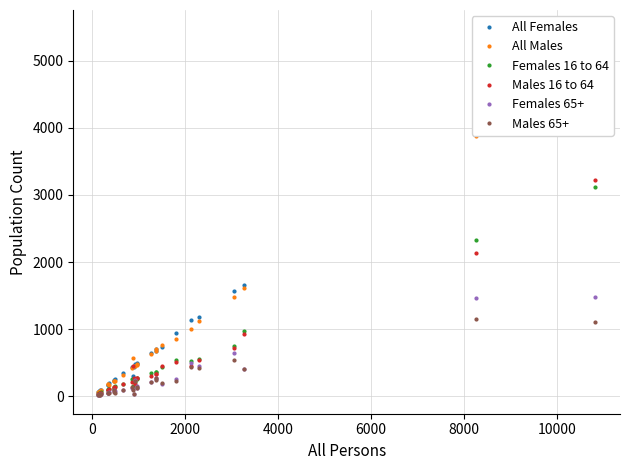

What are all the series names shown in the legend?

All Females, All Males, Females 16 to 64, Males 16 to 64, Females 65+, Males 65+